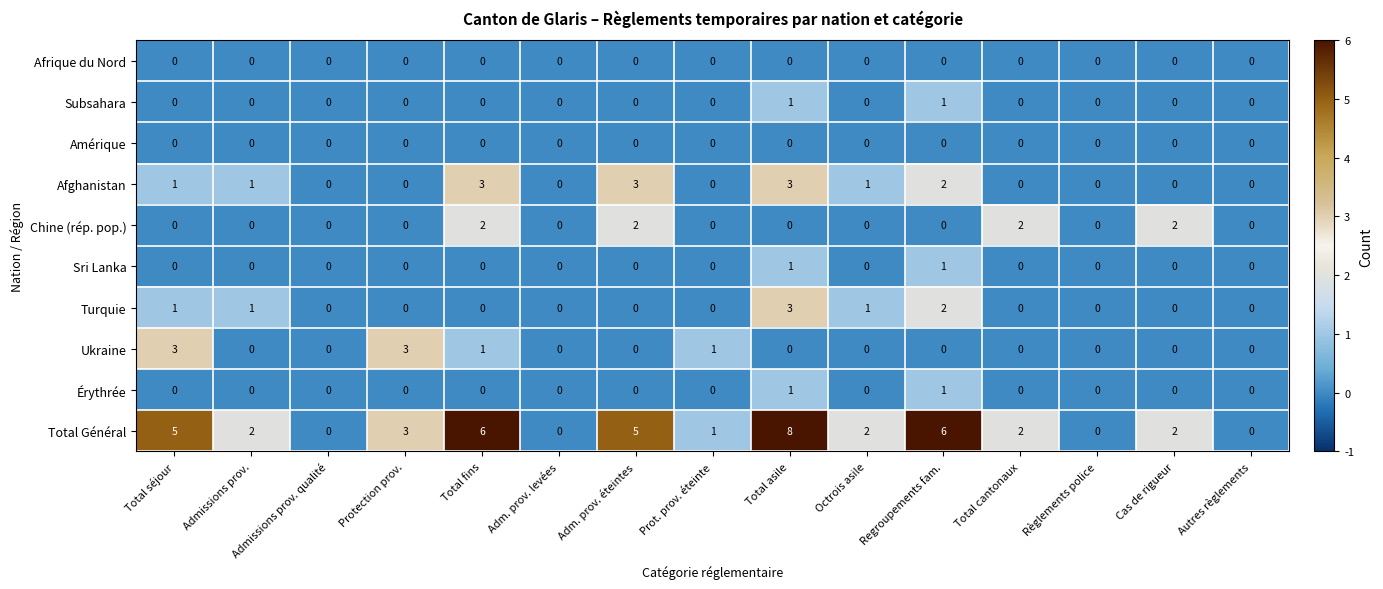

What is the total value across all series at Cas de rigueur?

4